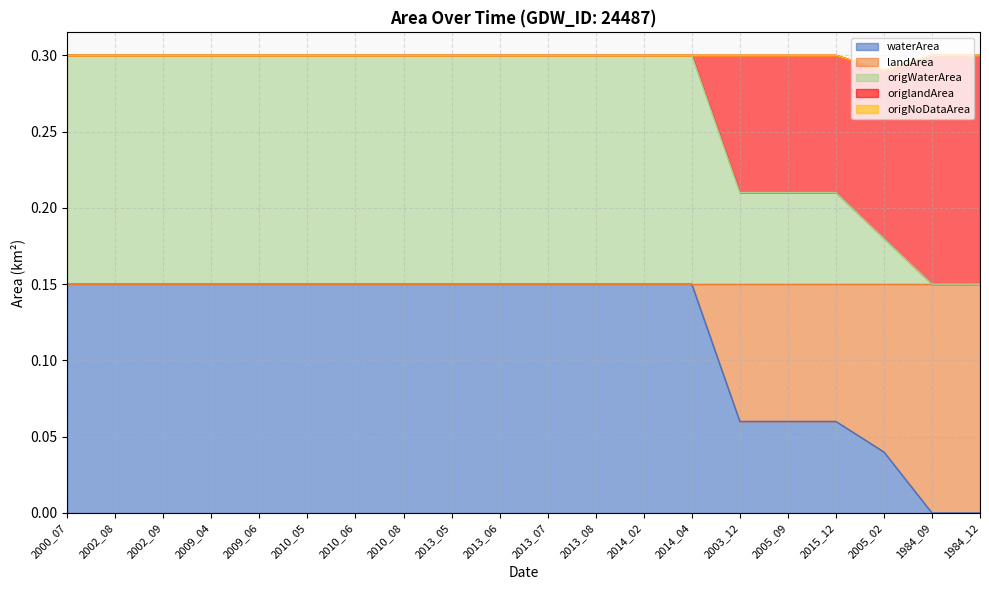

Which series has the largest total across all categories?

waterArea